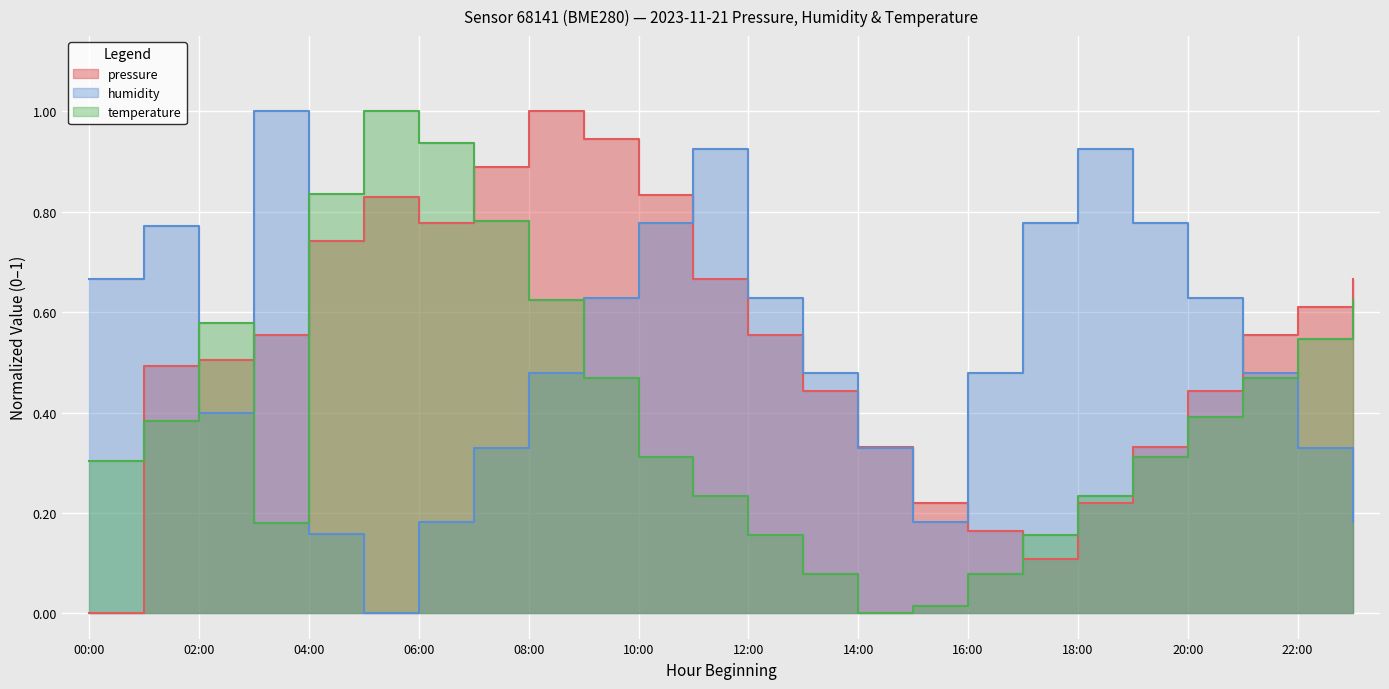

Rank the categories by pressure value from highest to lowest.

08:00, 09:00, 07:00, 10:00, 05:00, 06:00, 04:00, 11:00, 23:00, 22:00, 03:00, 12:00, 21:00, 02:00, 01:00, 13:00, 20:00, 14:00, 19:00, 15:00, 18:00, 16:00, 17:00, 00:00